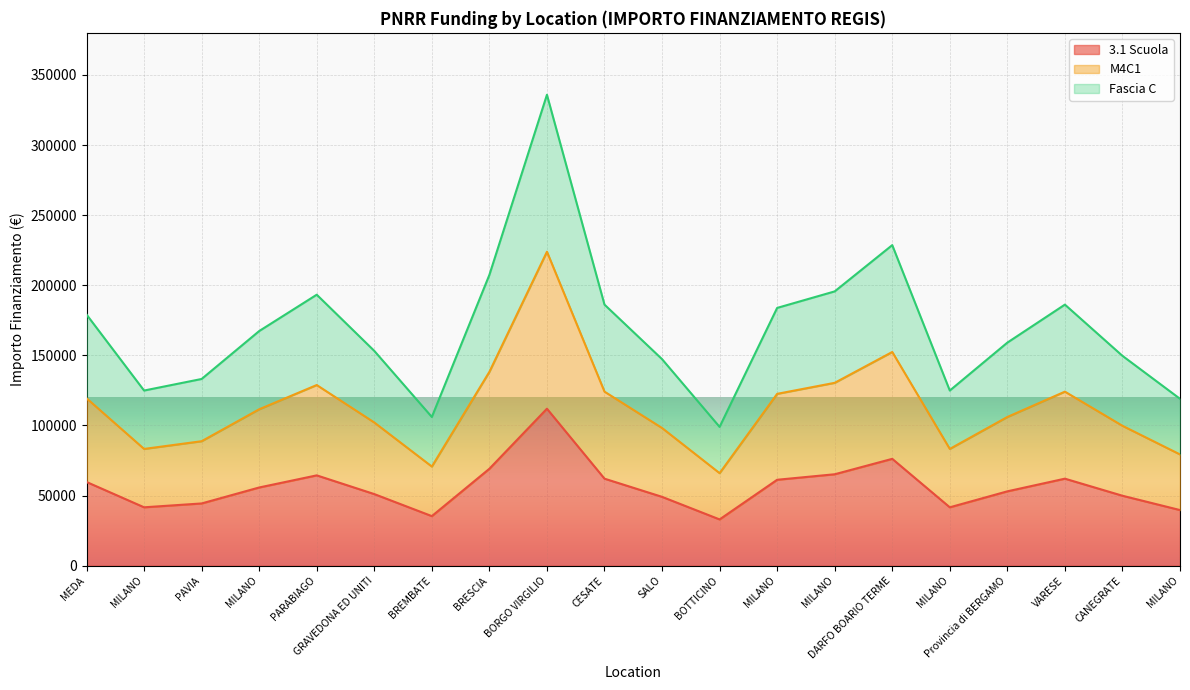

Which series has the widest spread of values?

Fascia C